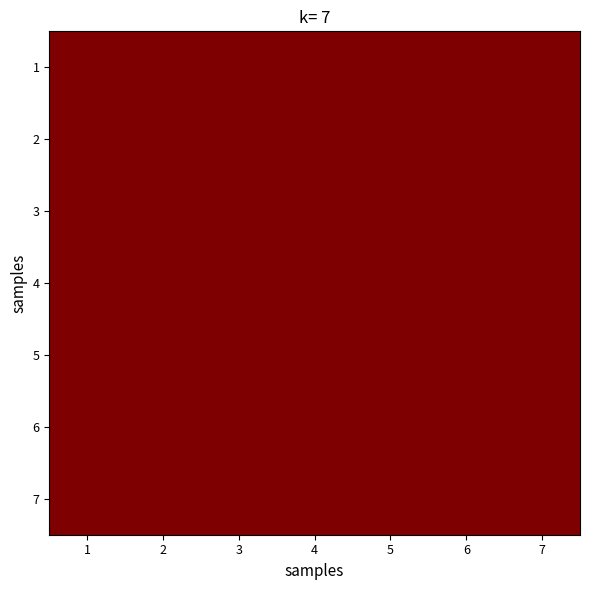

What is the greatest value displayed?

1.0